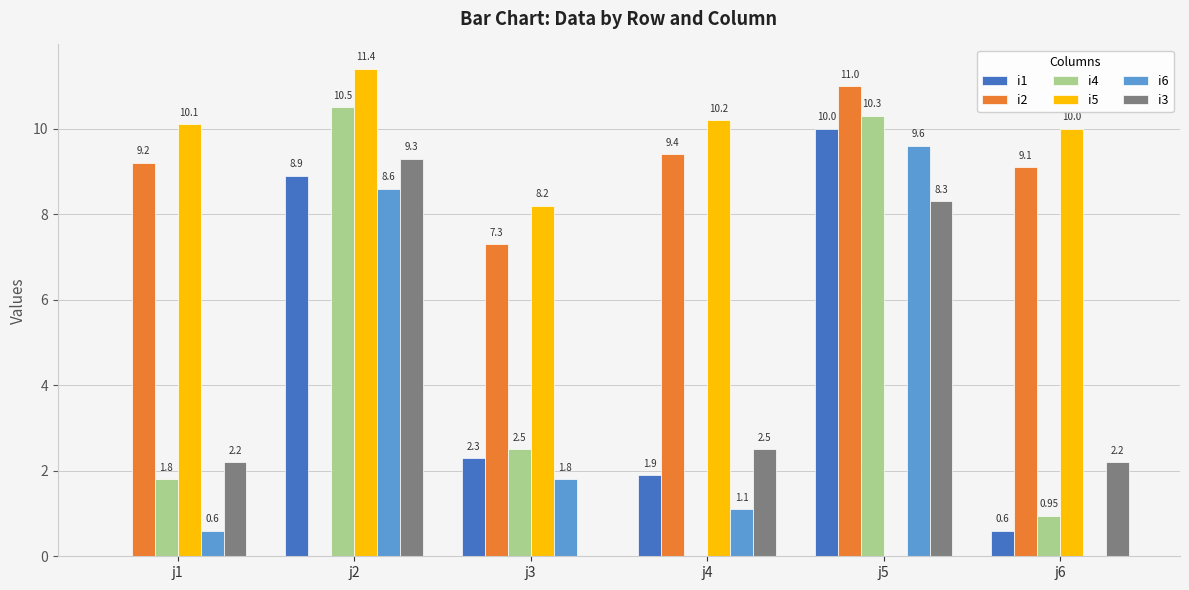

How many values in i1 are above zero?

5